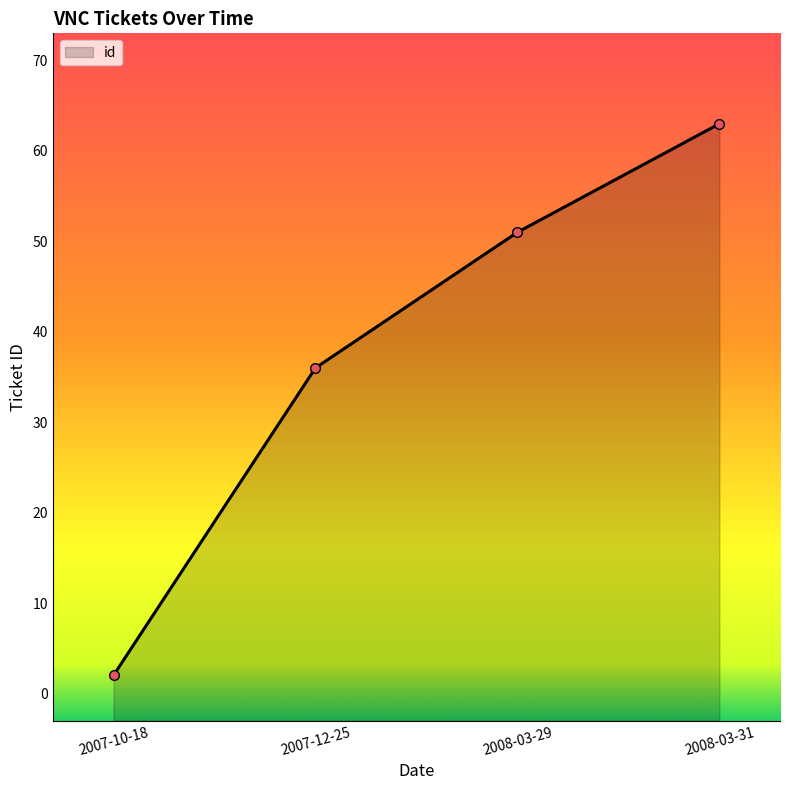

The chart shows a value of 41 at 2008-03-31. True or false?

False